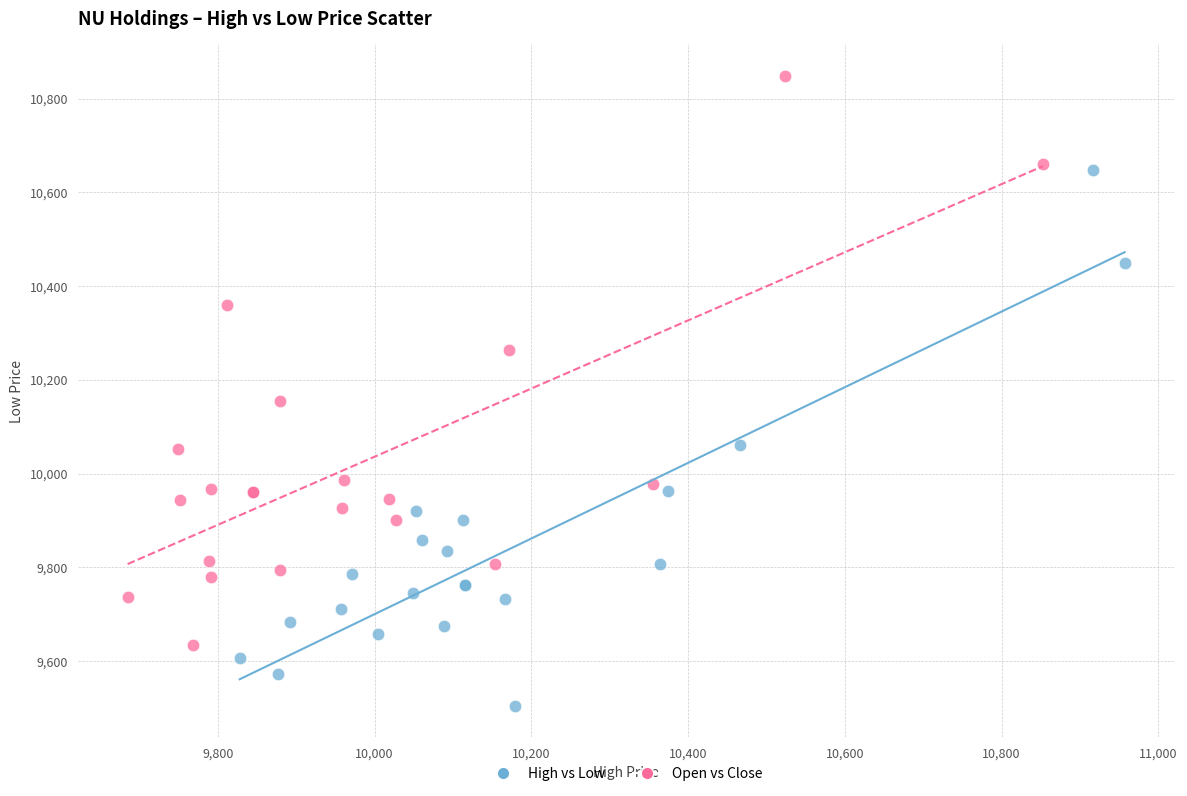

Which series contains the lowest Y value?

High vs Low